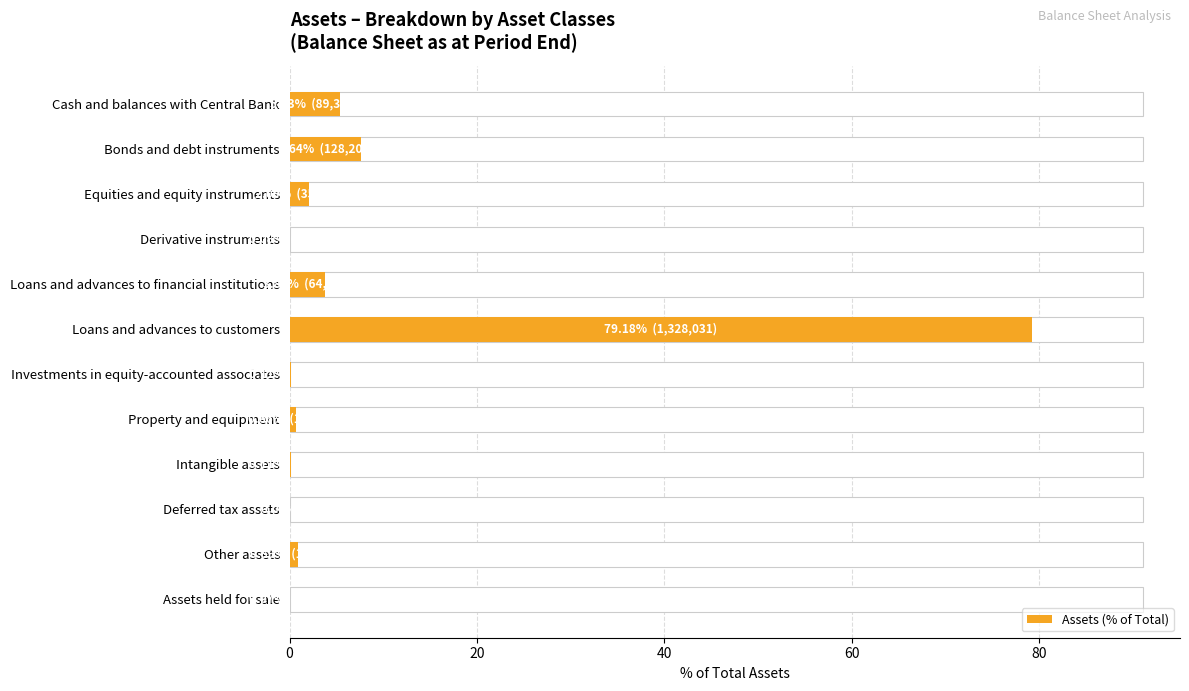

Count the number of categories in the chart.

12